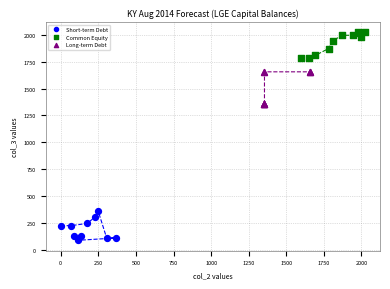

Which series contains the highest Y value?

Common Equity